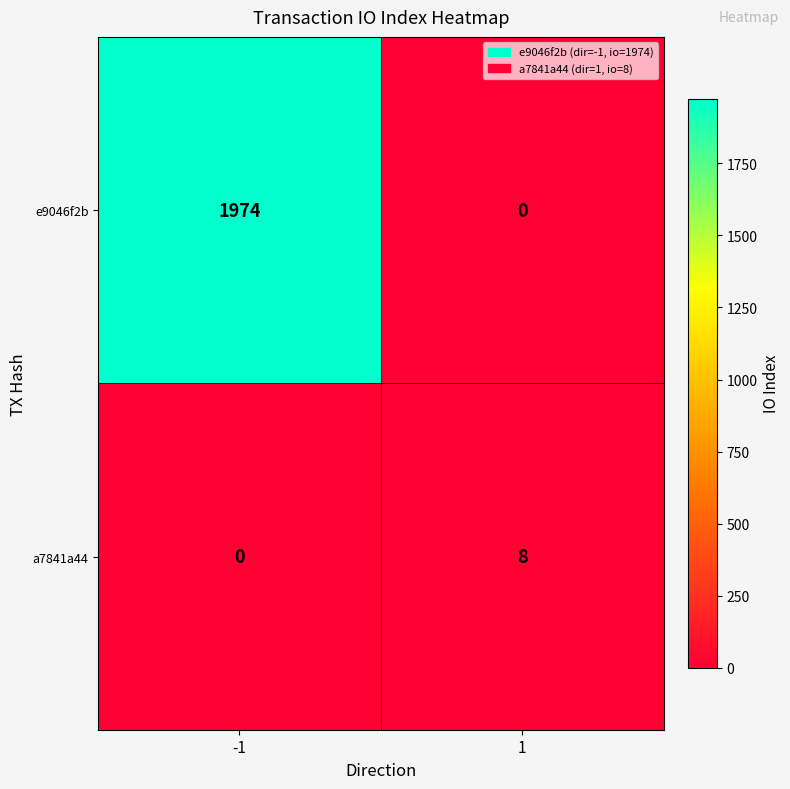

Is it true that e9046f2b equals 1216 at 1?

False